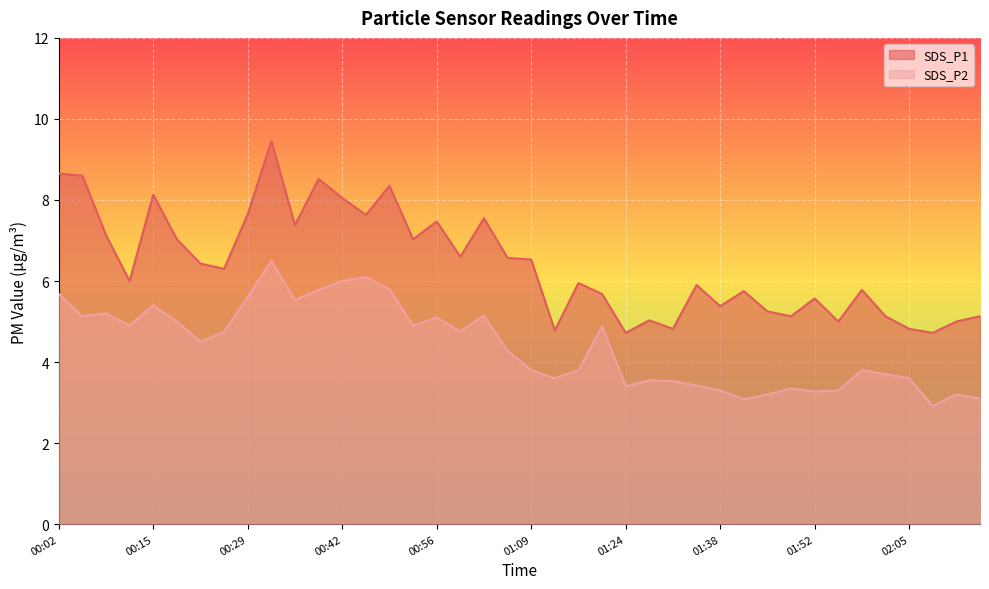

At how many categories does at least one series exceed 6?

20